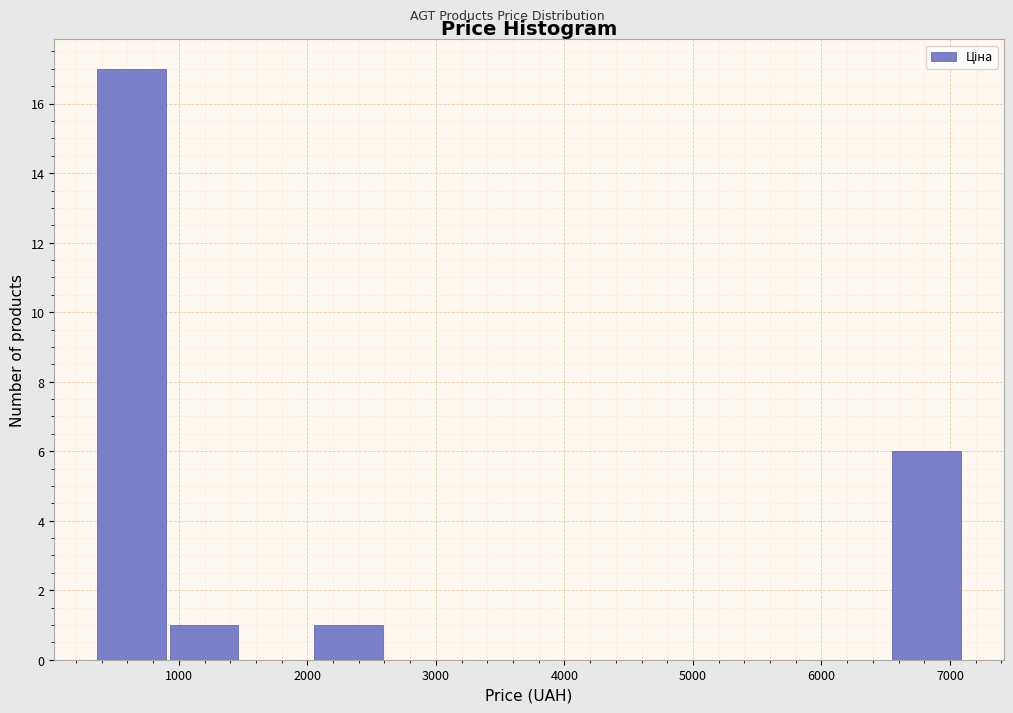

Reading left to right, transcribe this chart: for each bar, give the range it covers on the x-axis and its height. Neither the bar edges nor the heights are printed on the chart, so give them approximately, as read against the axes.

400 to 900: 17
900 to 1500: 1
1500 to 2000: 0
2000 to 2600: 1
2600 to 3200: 0
3200 to 3700: 0
3700 to 4300: 0
4300 to 4800: 0
4800 to 5400: 0
5400 to 6000: 0
6000 to 6500: 0
6500 to 7100: 6